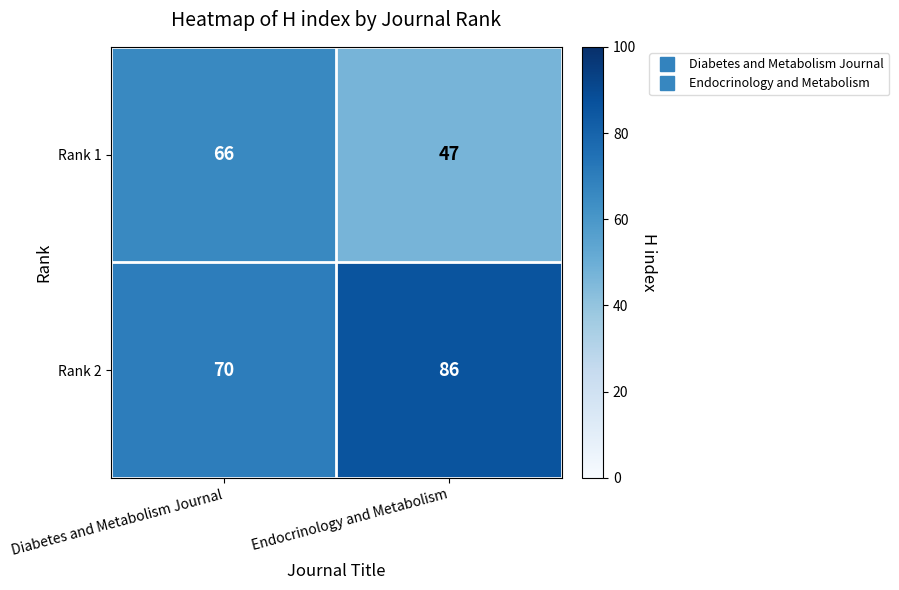

What is the total value across all series at Endocrinology and Metabolism?

133